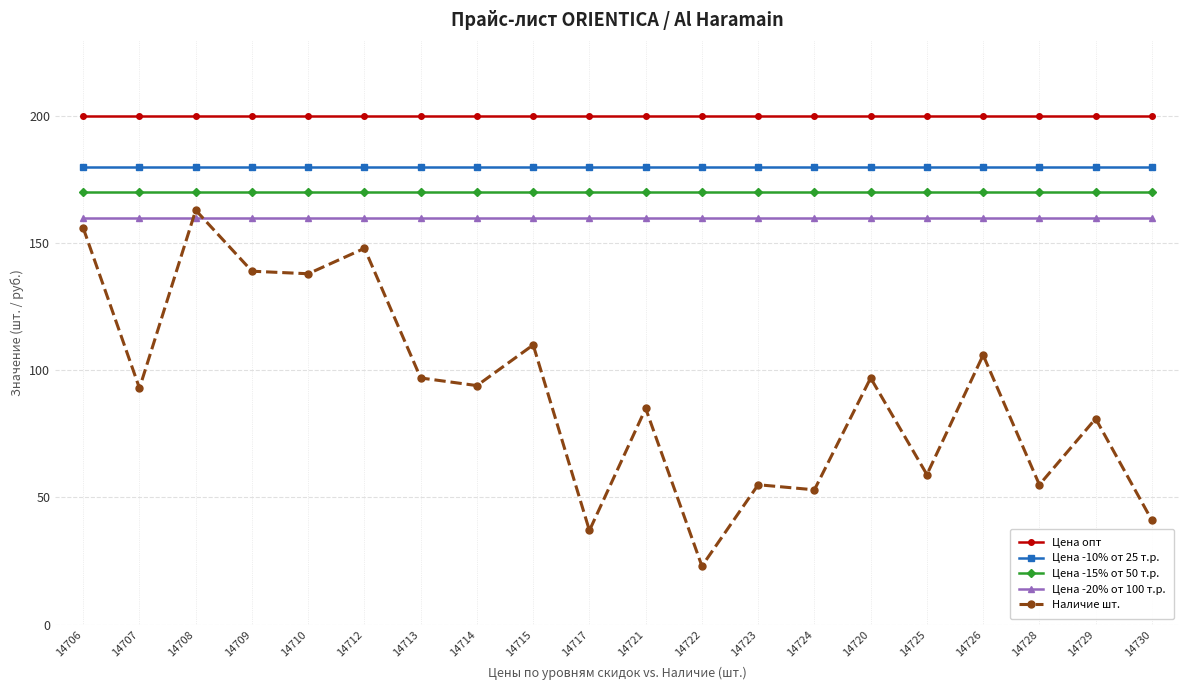

Reading left to right, what are all the values shown in this chart?

Цена опт: 14706=200	14707=200	14708=200	14709=200	14710=200	14712=200	14713=200	14714=200	14715=200	14717=200	14721=200	14722=200	14723=200	14724=200	14720=200	14725=200	14726=200	14728=200	14729=200	14730=200
Цена -10% от 25 т.р.: 14706=180	14707=180	14708=180	14709=180	14710=180	14712=180	14713=180	14714=180	14715=180	14717=180	14721=180	14722=180	14723=180	14724=180	14720=180	14725=180	14726=180	14728=180	14729=180	14730=180
Цена -15% от 50 т.р.: 14706=170	14707=170	14708=170	14709=170	14710=170	14712=170	14713=170	14714=170	14715=170	14717=170	14721=170	14722=170	14723=170	14724=170	14720=170	14725=170	14726=170	14728=170	14729=170	14730=170
Цена -20% от 100 т.р.: 14706=160	14707=160	14708=160	14709=160	14710=160	14712=160	14713=160	14714=160	14715=160	14717=160	14721=160	14722=160	14723=160	14724=160	14720=160	14725=160	14726=160	14728=160	14729=160	14730=160
Наличие шт.: 14706=156	14707=93	14708=163	14709=139	14710=138	14712=148	14713=97	14714=94	14715=110	14717=37	14721=85	14722=23	14723=55	14724=53	14720=97	14725=59	14726=106	14728=55	14729=81	14730=41